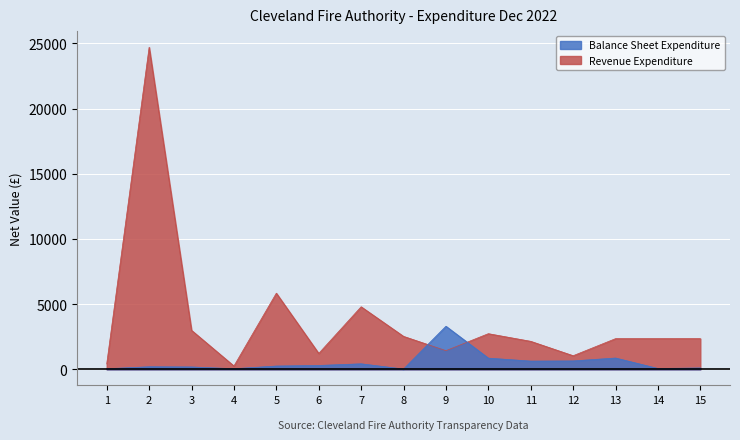

Which series has the largest total across all categories?

Revenue